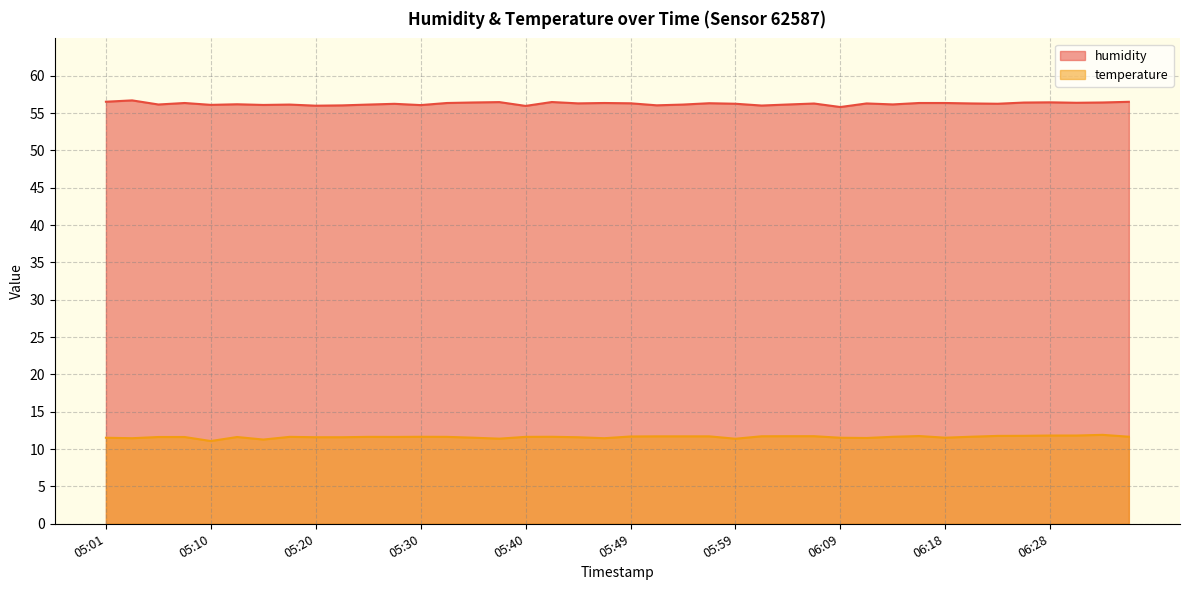

True or false: temperature and humidity intersect in this chart.

False